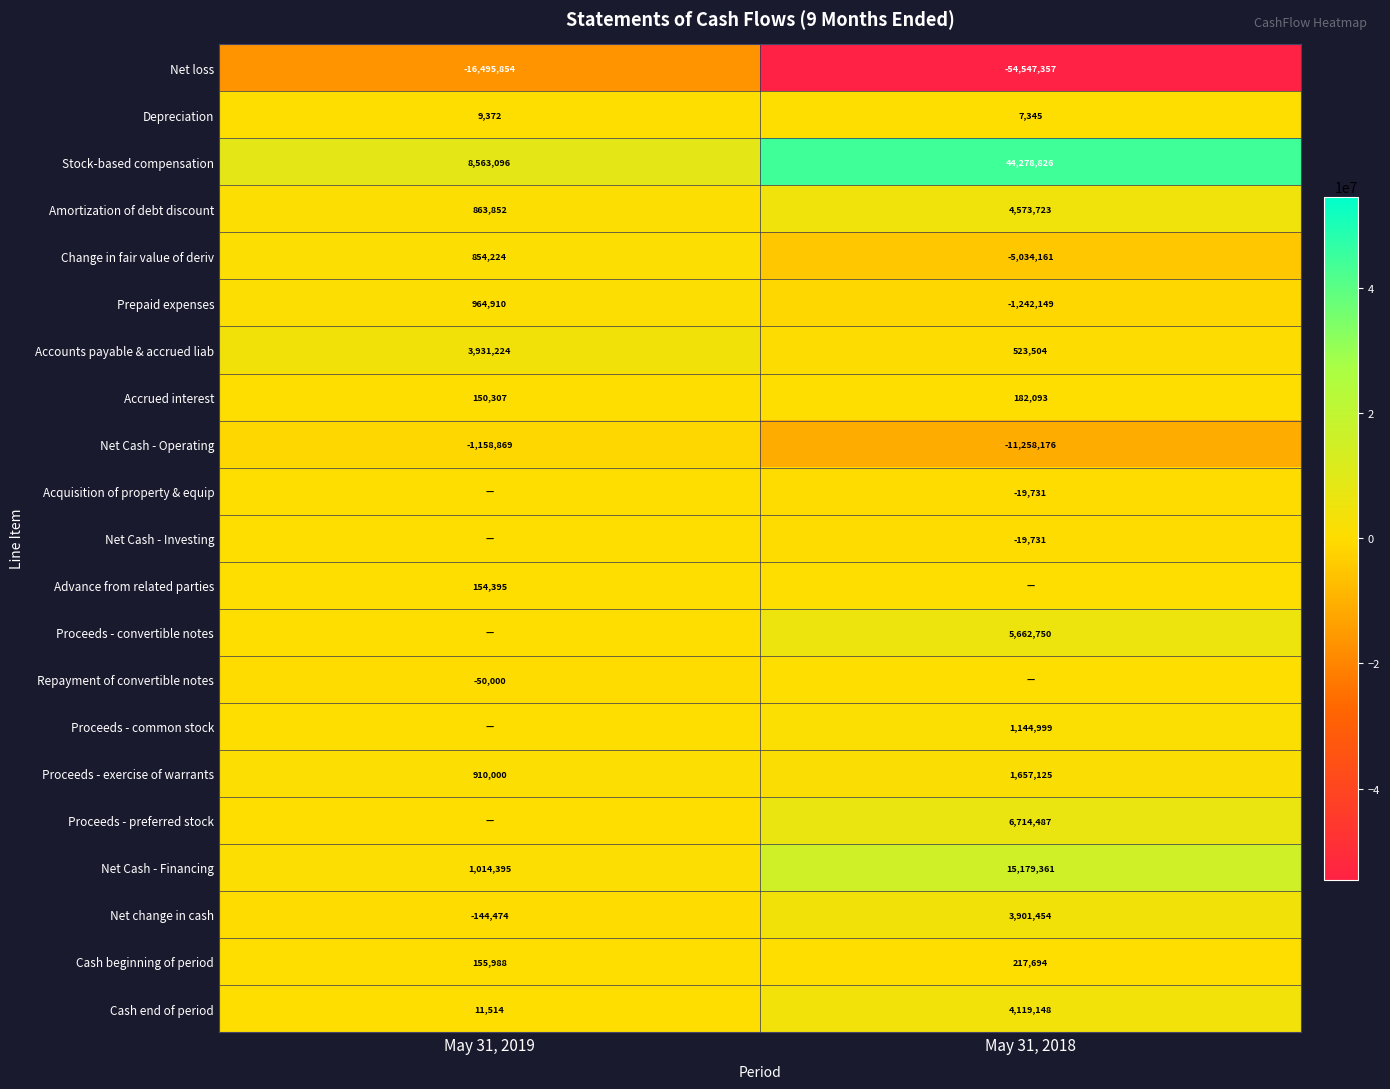

What is the approximate value of Net Cash - Operating at May 31, 2019, to the nearest 100?

-1158900